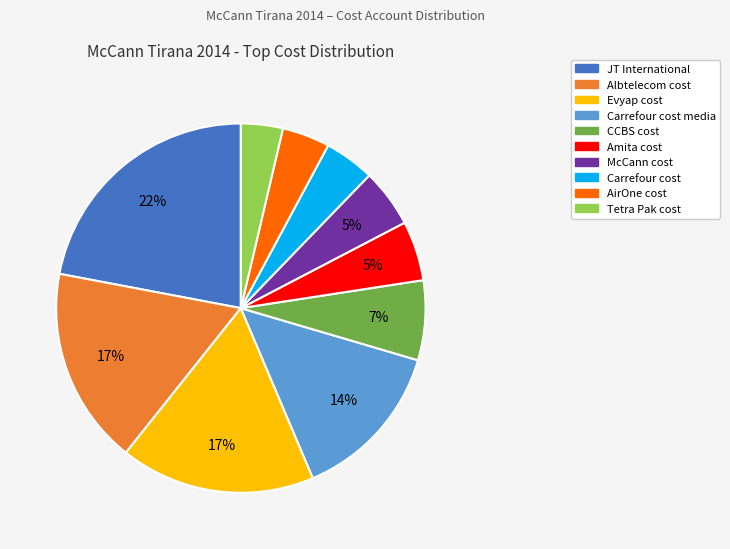

Is there a majority slice in this chart?

No